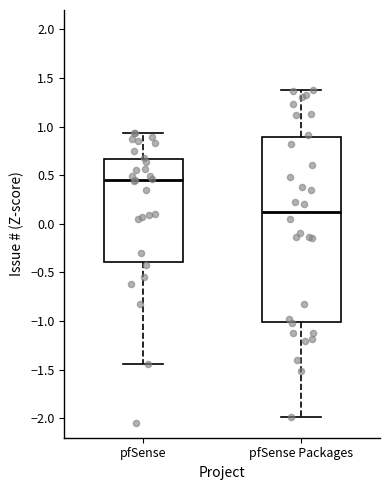

Comparing the boxes themselves (not the whiskers), which one is the tallest?

pfSense Packages